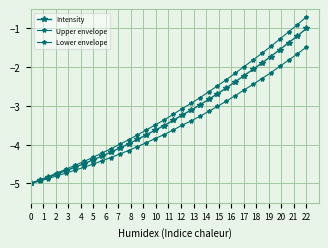

How many data points in Upper envelope are less than -3?

18